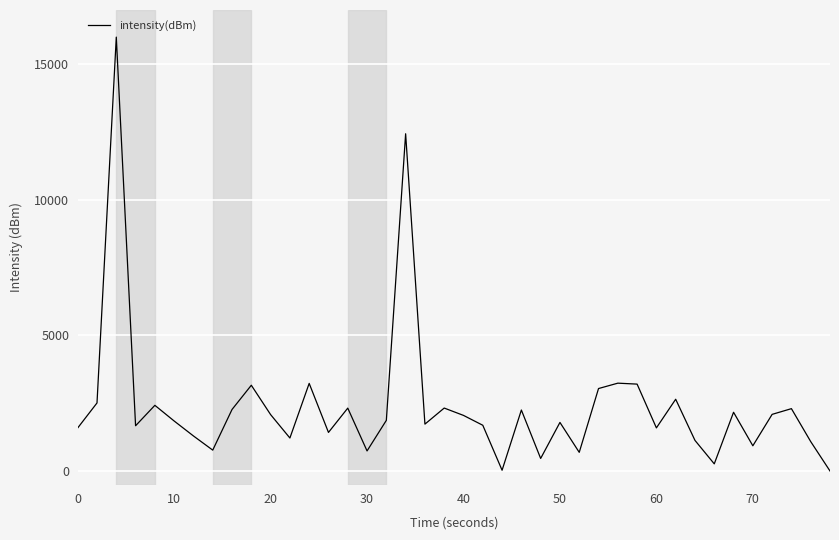

What is the greatest value displayed?

16000.0